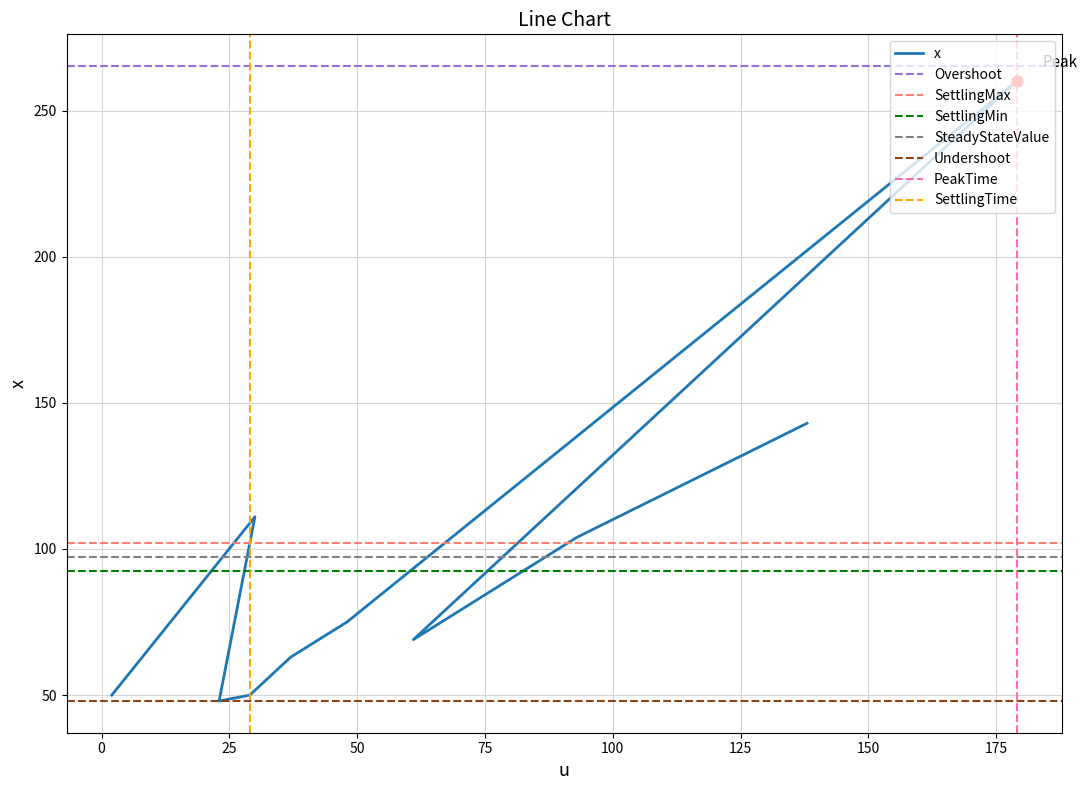

What is the ratio of the value at 37 to the value at 2?

1.3